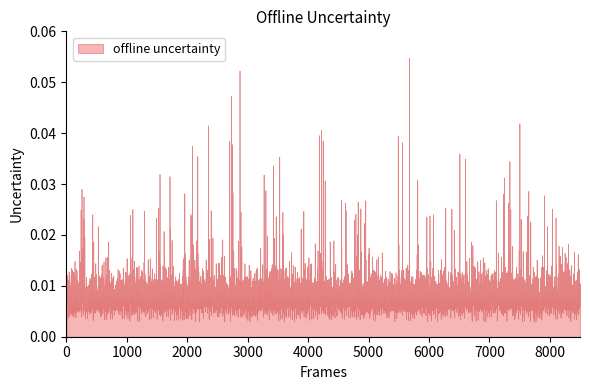

Does the chart display data point markers on the line(s)?

No